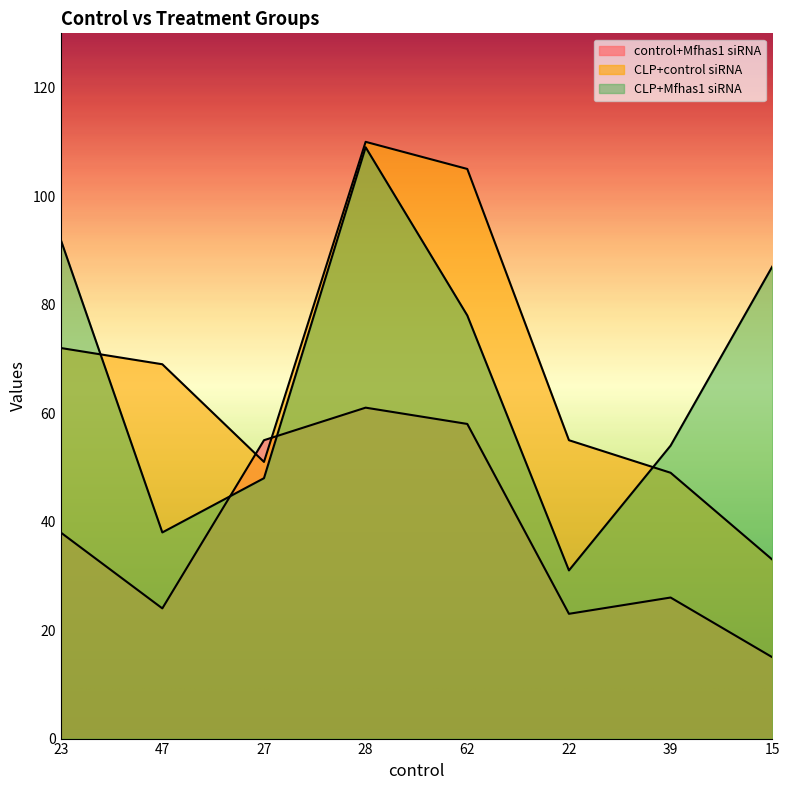

What is the label of the 4th point from the right?

62